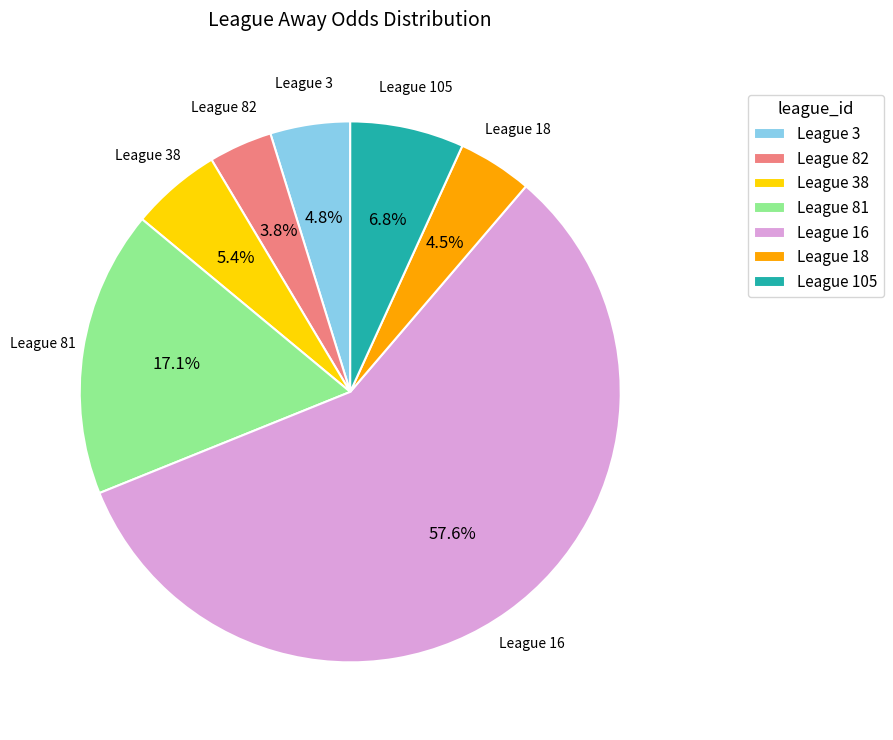

Combined, do League 18 and League 105 account for over 50%?

No